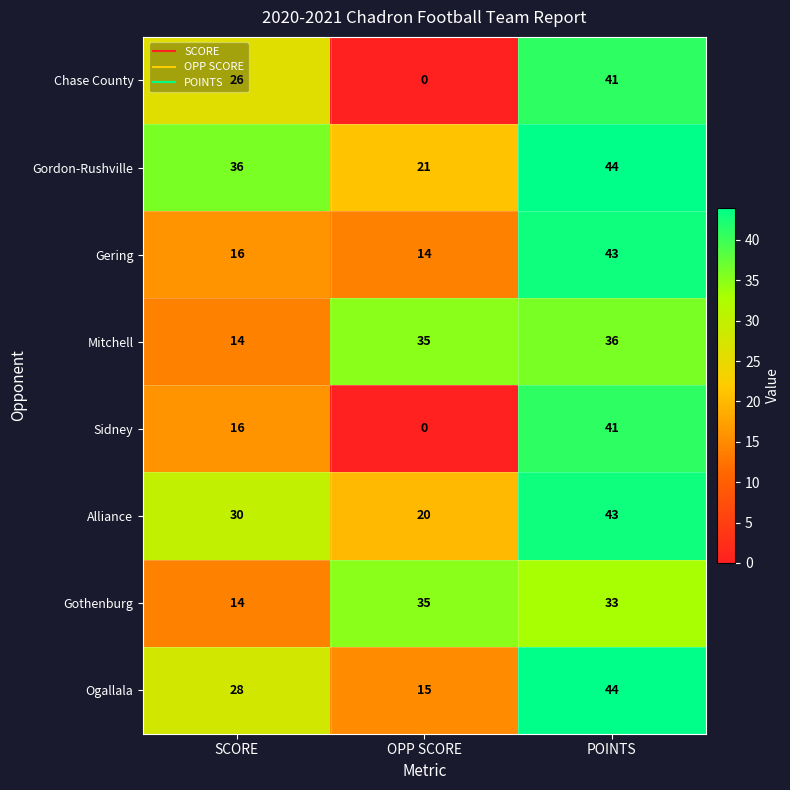

What is the maximum value shown in the chart?

44